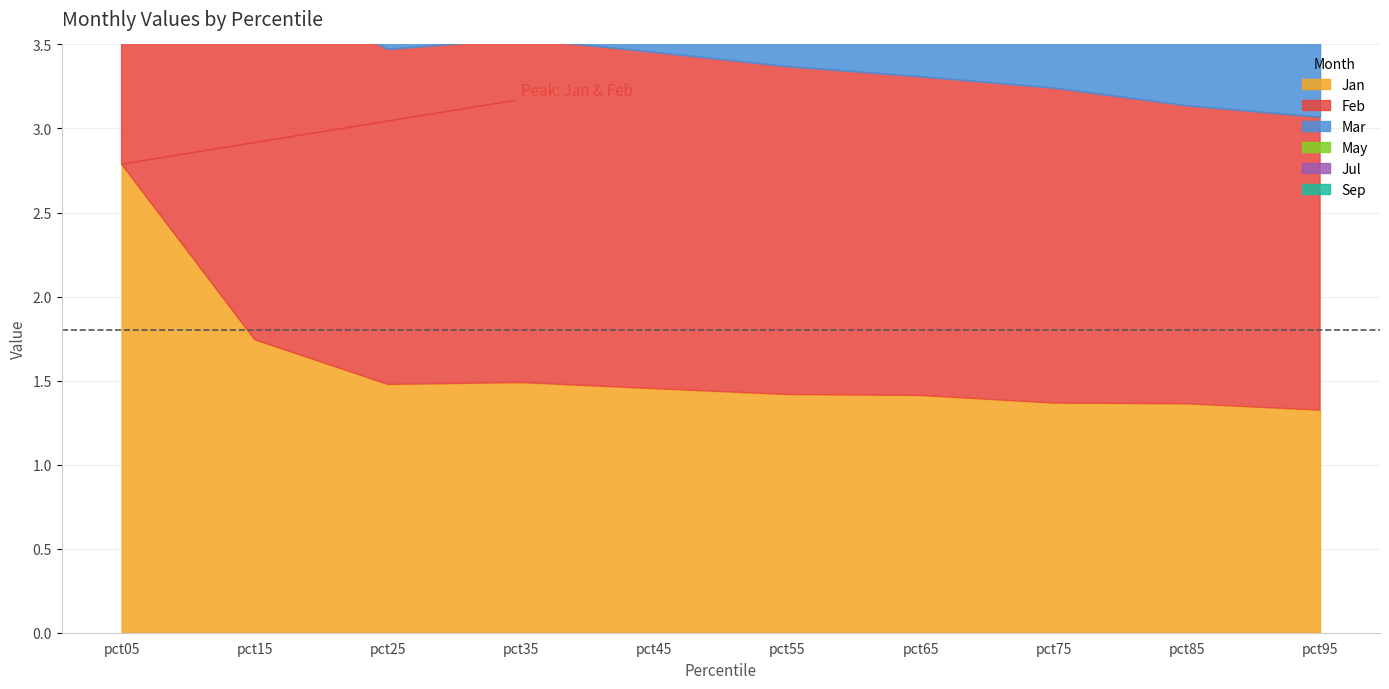

Is it true that Sep equals 1.7 at pct95?

False